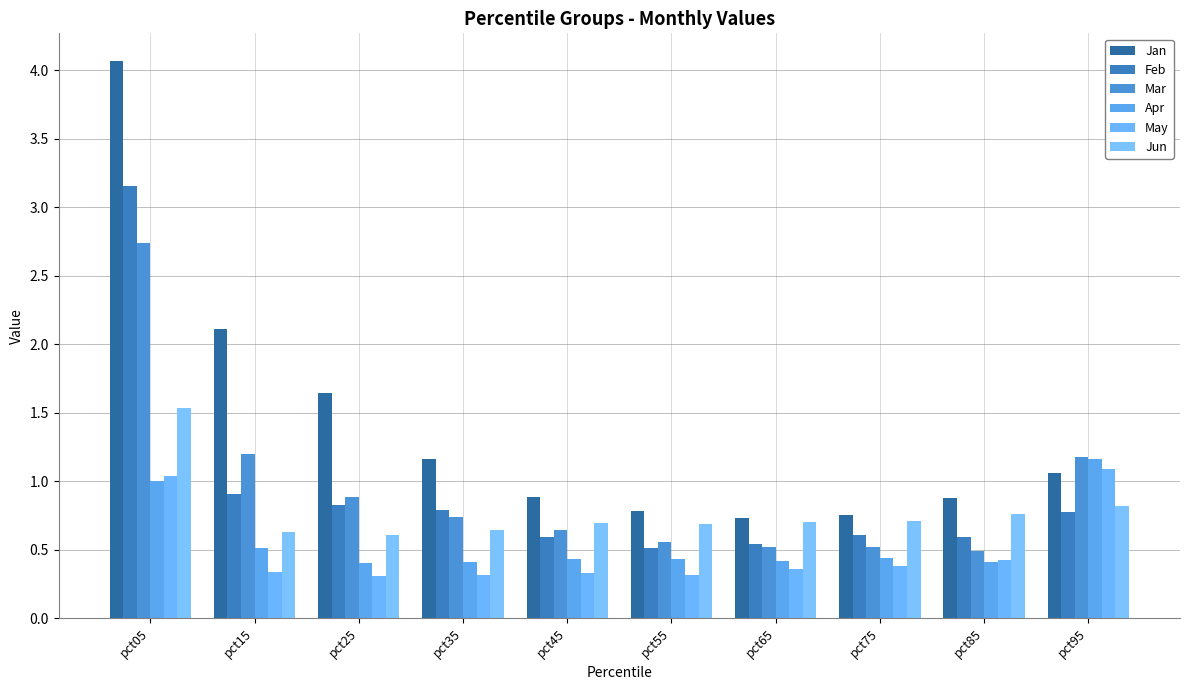

What are all the series names shown in the legend?

Jan, Feb, Mar, Apr, May, Jun